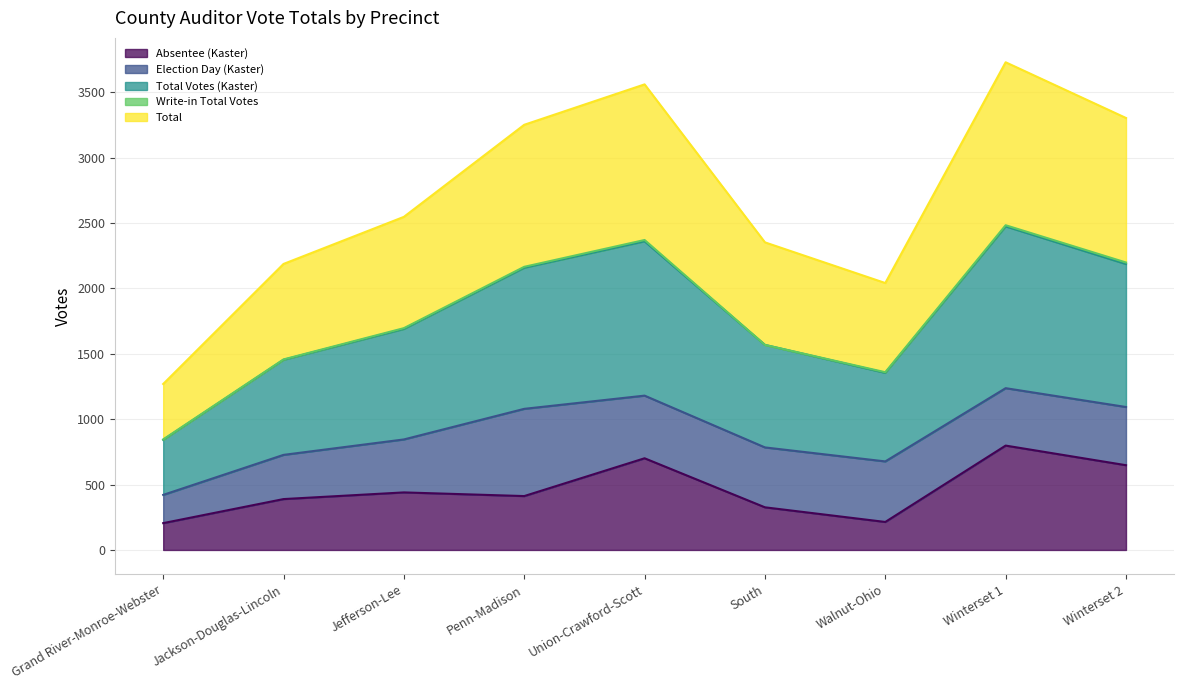

What is the highest value of the Absentee (Kaster) series?

798